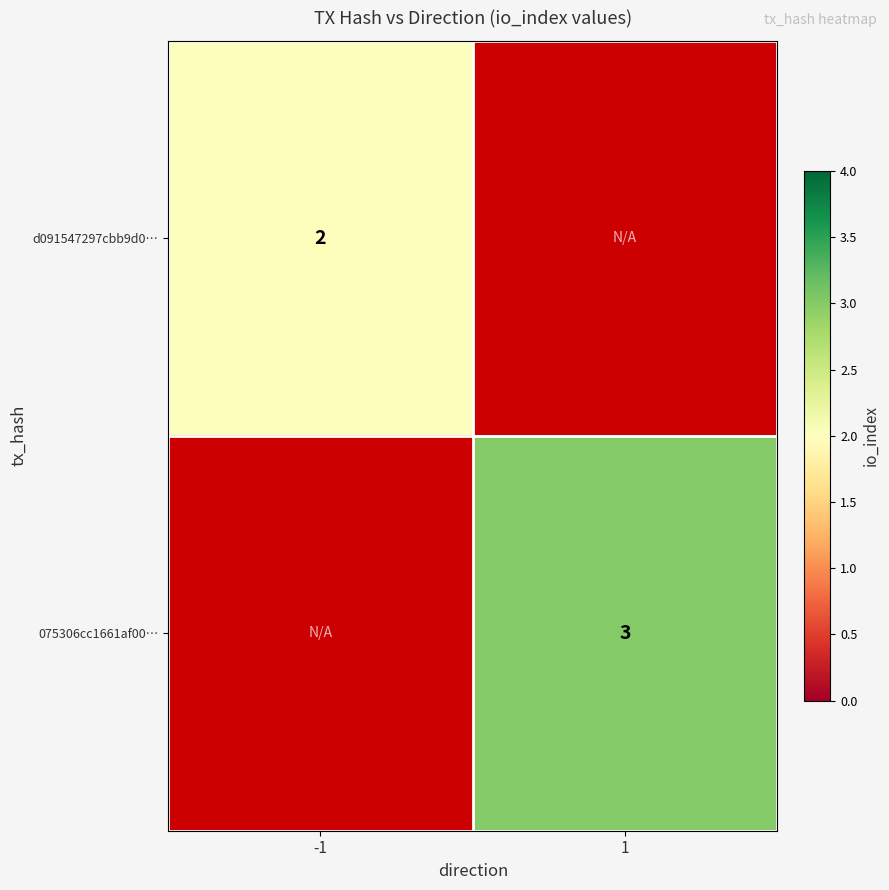

At how many categories does at least one series exceed 2?

1